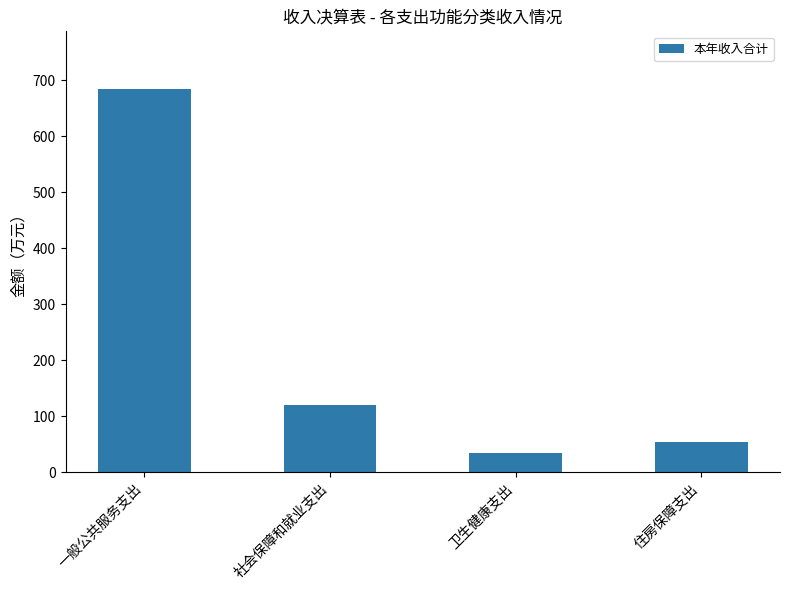

True or false: the data shows 684.5 at 一般公共服务支出.

True